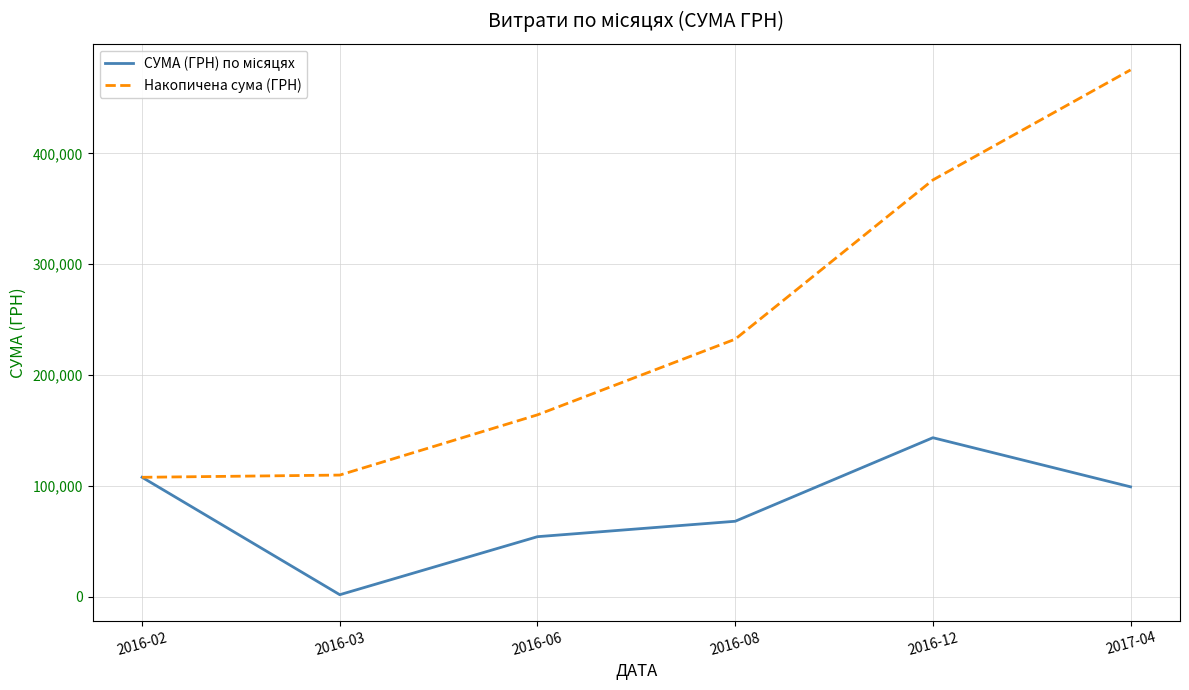

True or false: Накопичена сума (ГРН) has more than 0 interior local peaks.

False